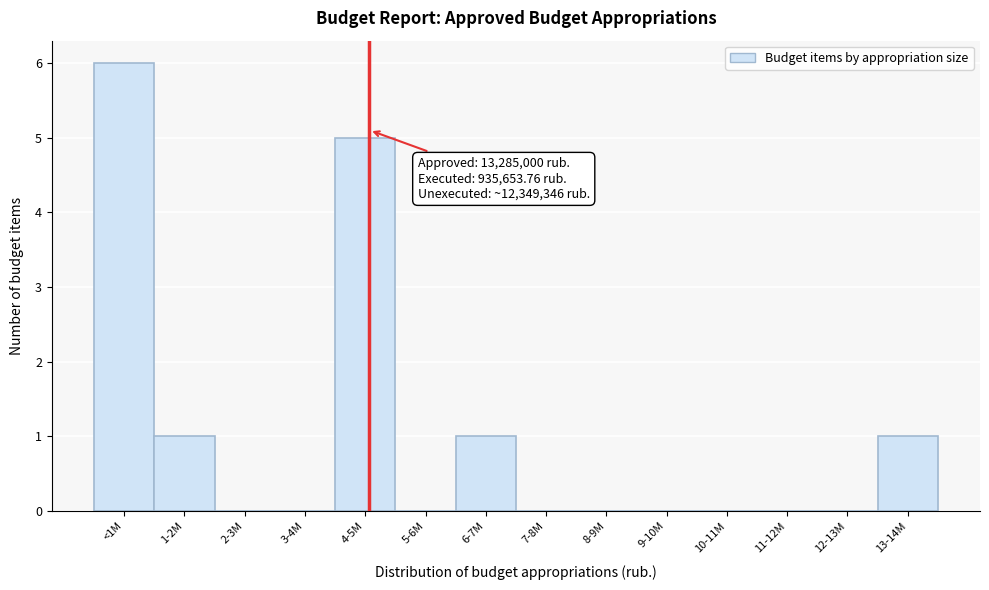

Reading left to right, list all the values displayed in this chart.

<1M=6	1-2M=1	2-3M=0	3-4M=0	4-5M=5	5-6M=0	6-7M=1	7-8M=0	8-9M=0	9-10M=0	10-11M=0	11-12M=0	12-13M=0	13-14M=1